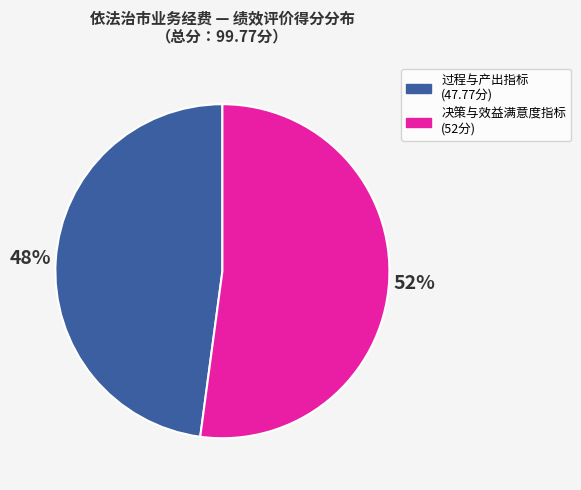

To the nearest percent, what percentage of the pie is 决策与效益满意度指标 (52分)?

52%